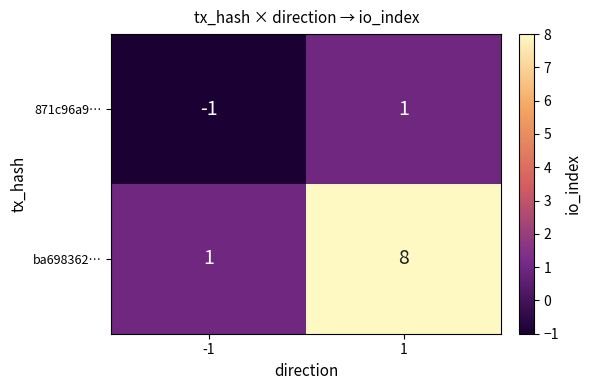

Is it true that ba698362… equals 1 at -1?

True